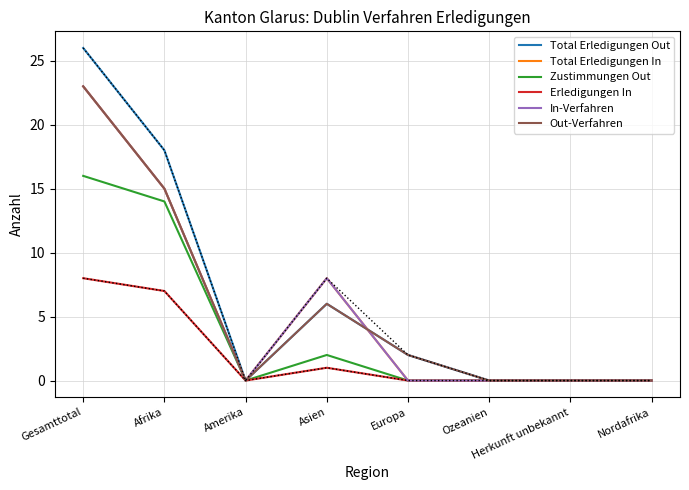

Where is the first local minimum for Zustimmungen Out?

Amerika